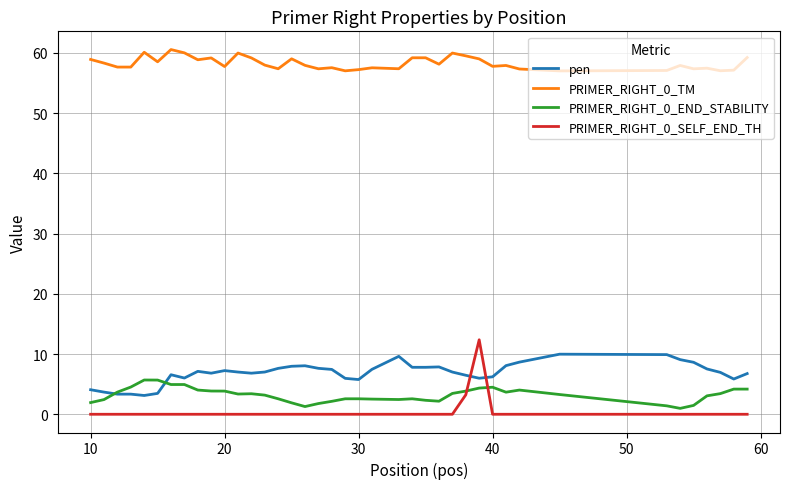

Which series has the largest total across all categories?

PRIMER_RIGHT_0_TM